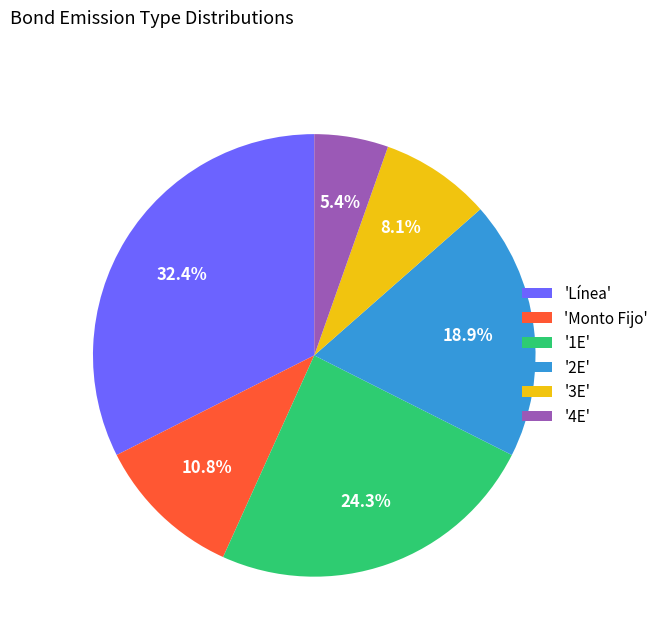

Rank the categories by value from lowest to highest.

'4E', '3E', 'Monto Fijo', '2E', '1E', 'Línea'